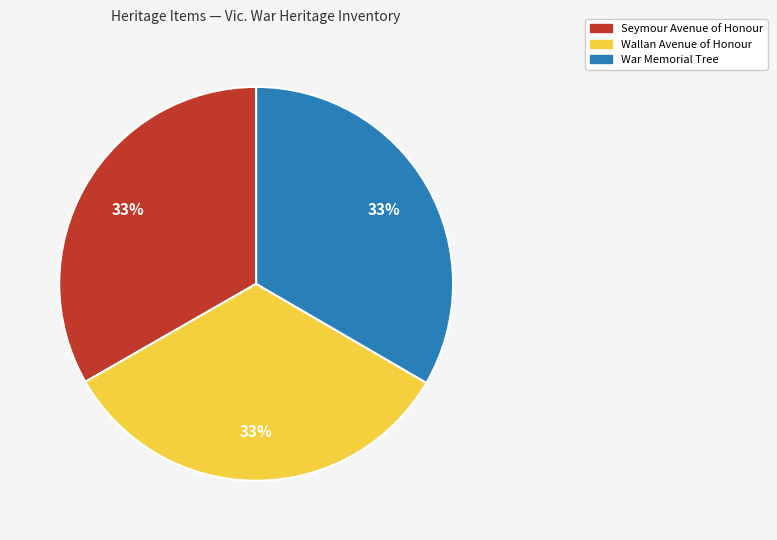

Approximately how many times larger is the value at Wallan Avenue of Honour compared to War Memorial Tree?

1.0